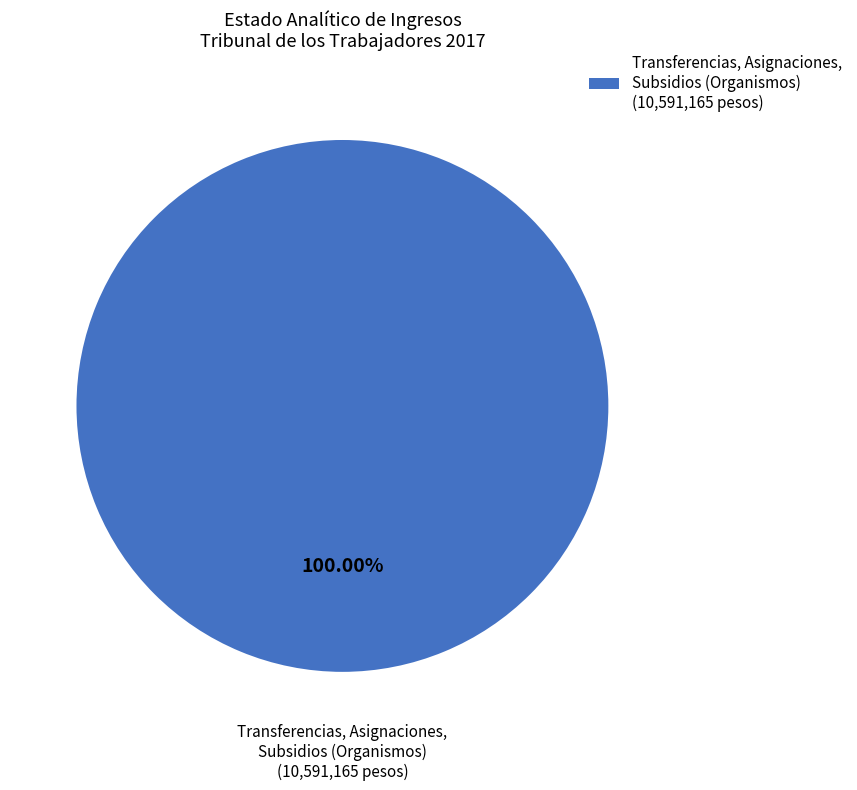

Rank the categories by value from lowest to highest.

Transferencias, Asignaciones, Subsidios (Organismos) (10,591,165 pesos)